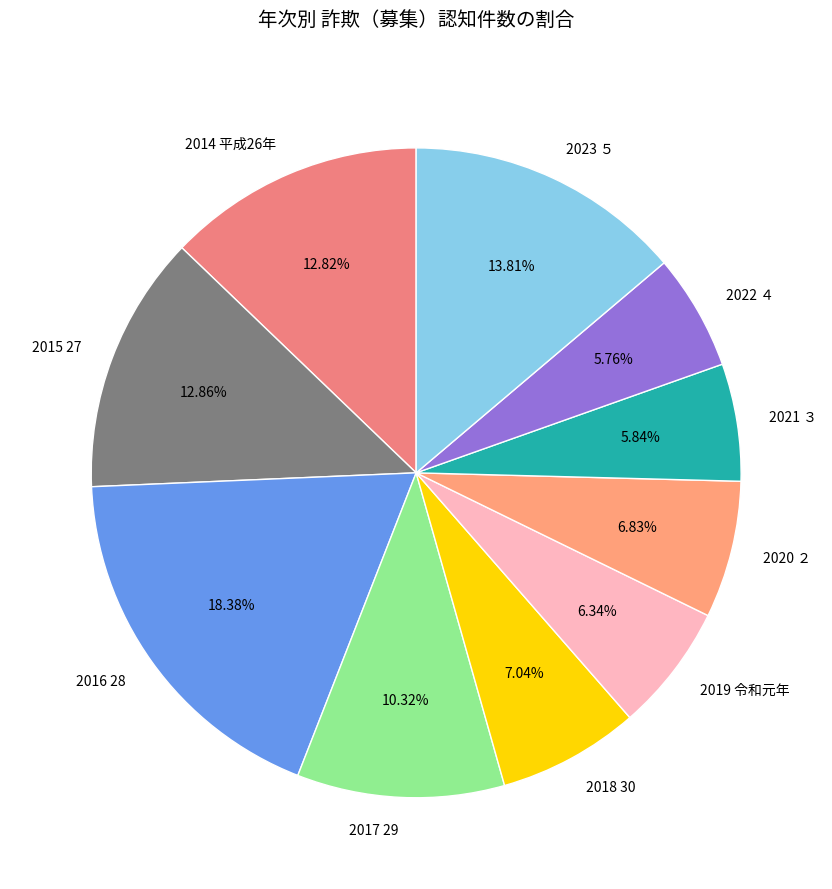

To the nearest percent, what is the difference between the largest and smallest slice percentages?

13%